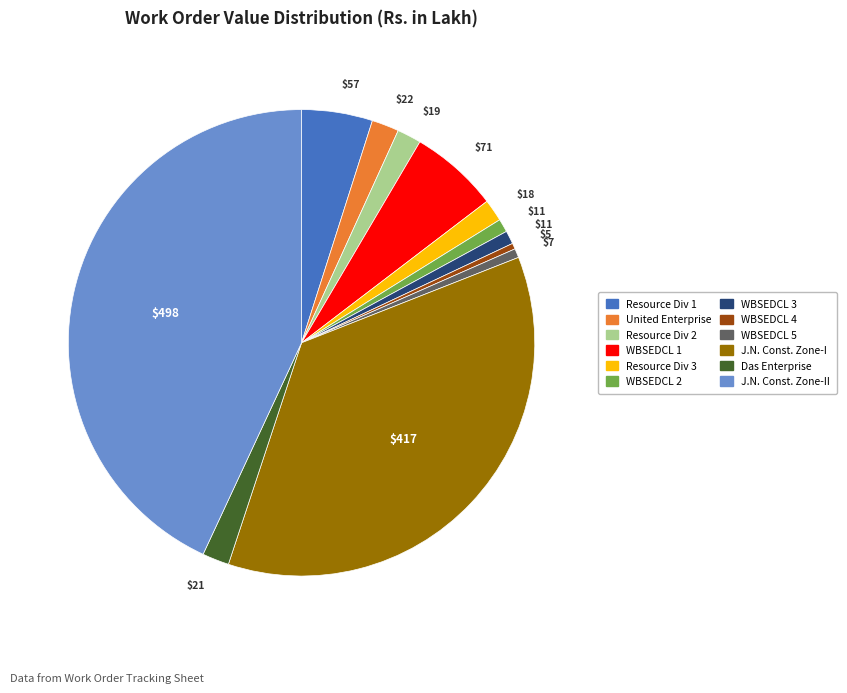

Is there any slice that represents more than half of the pie?

No